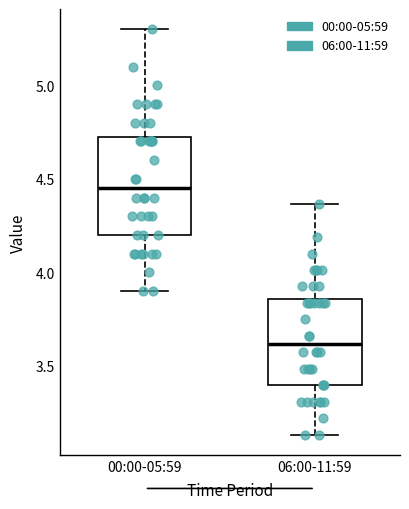

Comparing the boxes themselves (not the whiskers), which one is the tallest?

00:00-05:59